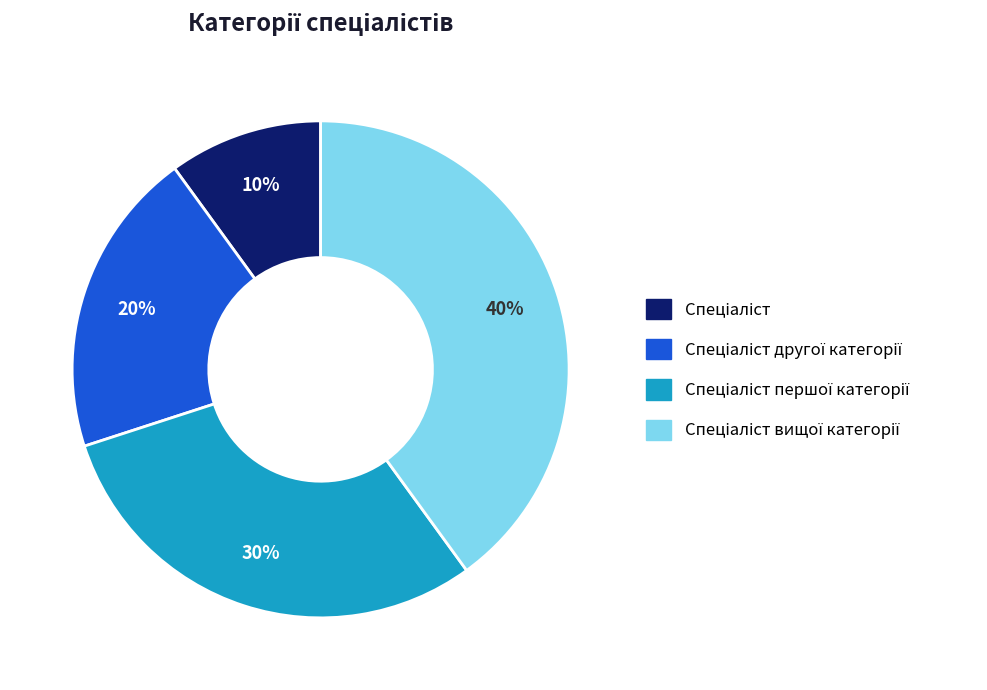

How many slices are in this pie chart?

4